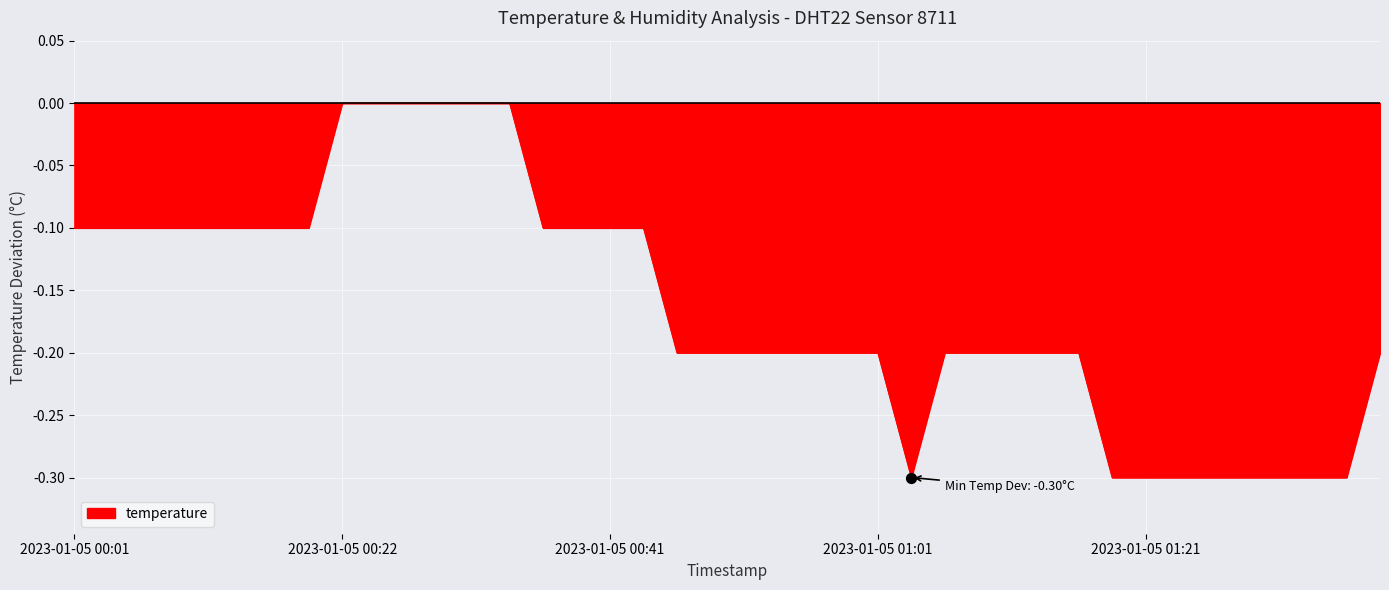

What is the difference between the maximum and minimum values?

0.3